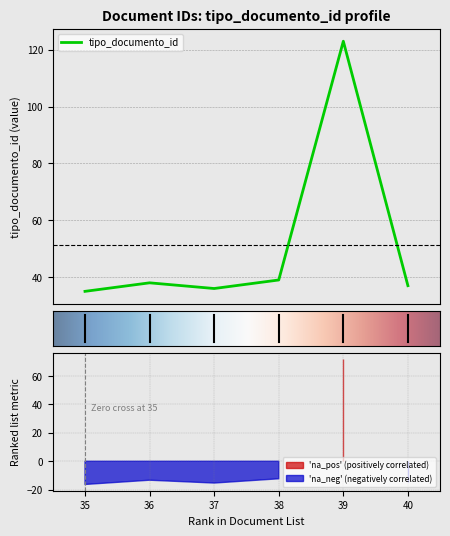

Does the chart display data point markers on the line(s)?

No